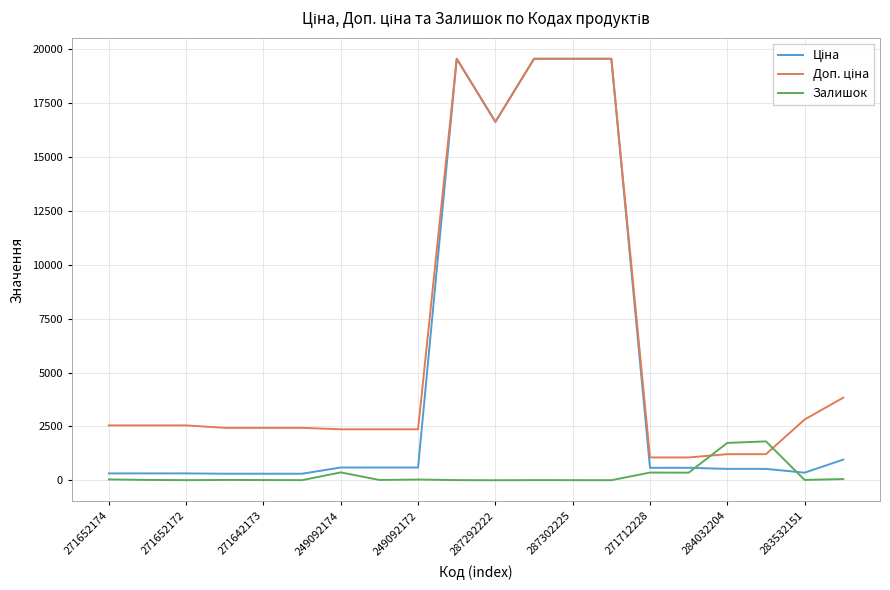

What is the maximum value shown in the chart?

19564.9